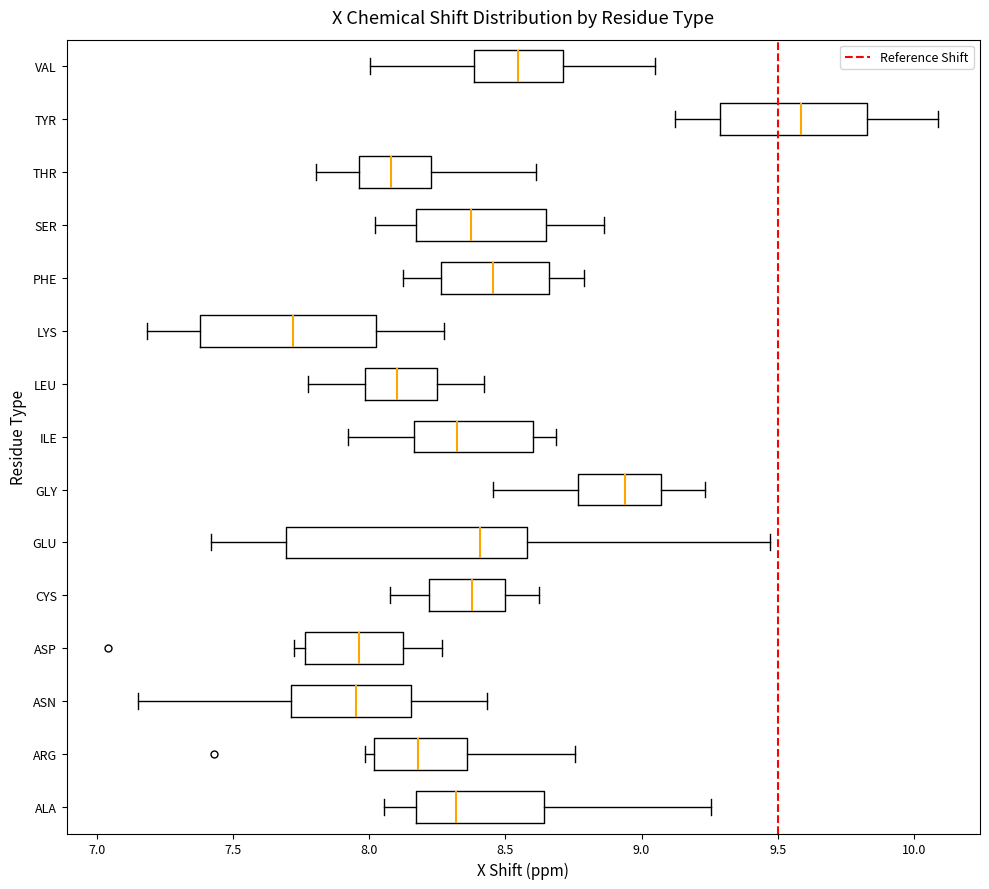

Which box has the furthest to the left median line?

LYS